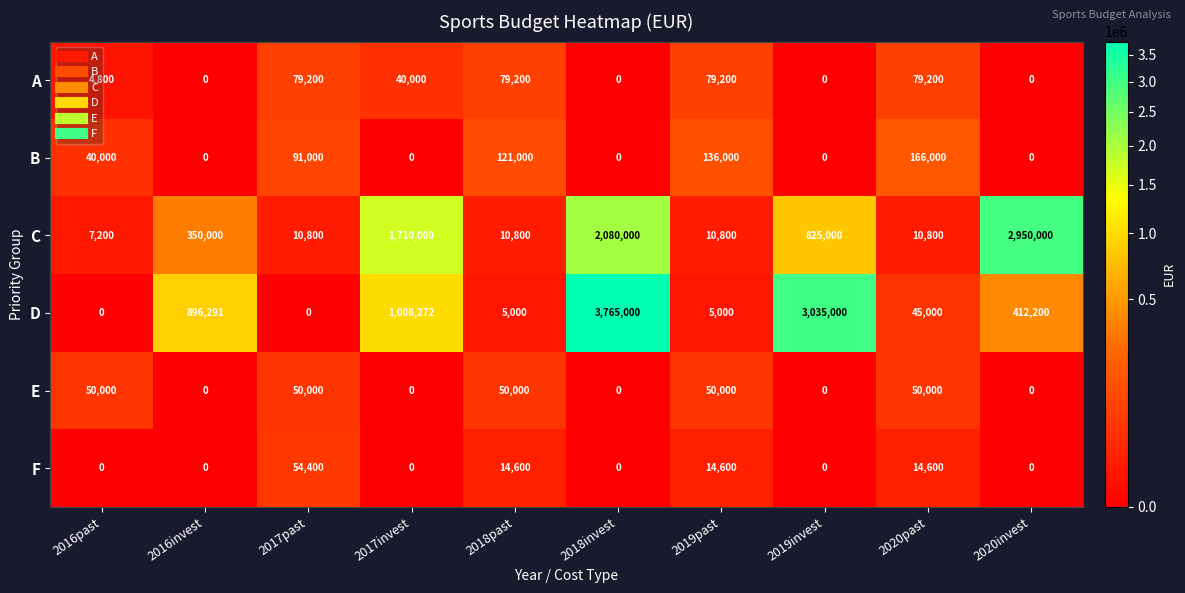

What value does the A series have at 2020past, to the nearest 100?

79200